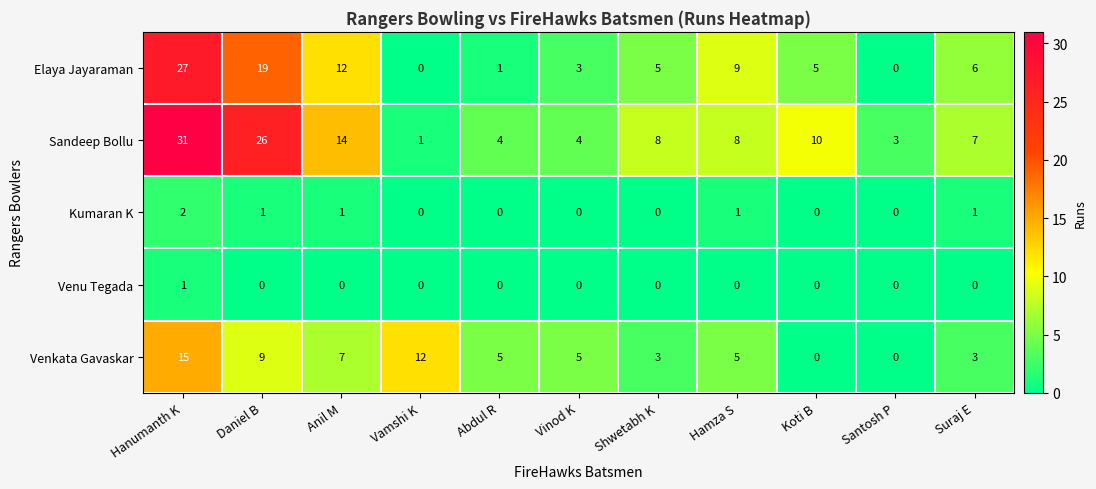

Which series has the largest total across all categories?

Sandeep Bollu